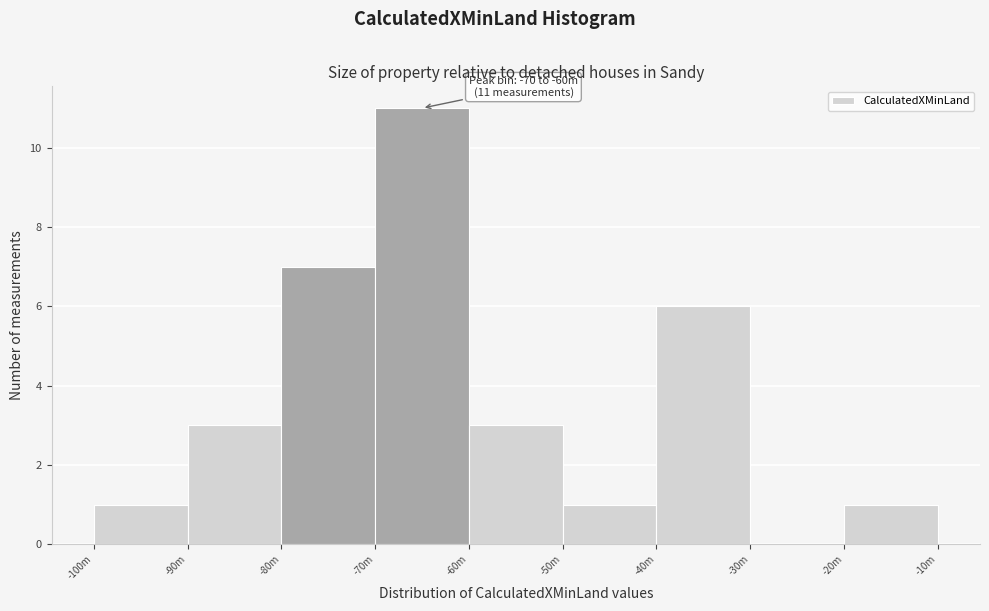

Reading right to left, what are all the values shown in this chart?

-20m=1	-30m=0	-40m=6	-50m=1	-60m=3	-70m=11	-80m=7	-90m=3	-100m=1